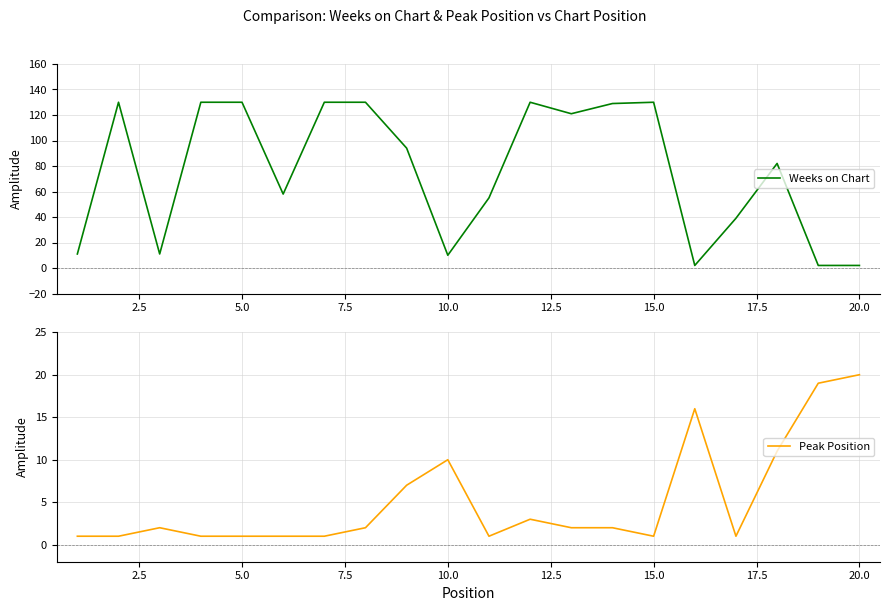

Which series has the widest spread of values?

Weeks on Chart